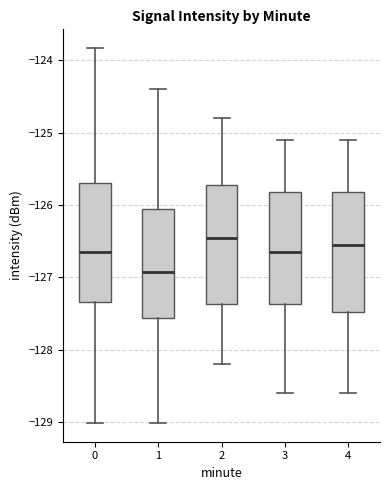

Reading left to right, read every box against the y-axis: the position of its median line, the range the box covers, and the ends of its whiskers. The values are not printed on the chart, so give them approximately, as read against the axis.

0: median -126.7, box -127.3 to -125.7, whiskers -129.0 to -123.8
1: median -126.9, box -127.6 to -126.1, whiskers -129.0 to -124.4
2: median -126.4, box -127.4 to -125.7, whiskers -128.2 to -124.8
3: median -126.6, box -127.4 to -125.8, whiskers -128.6 to -125.1
4: median -126.5, box -127.5 to -125.8, whiskers -128.6 to -125.1